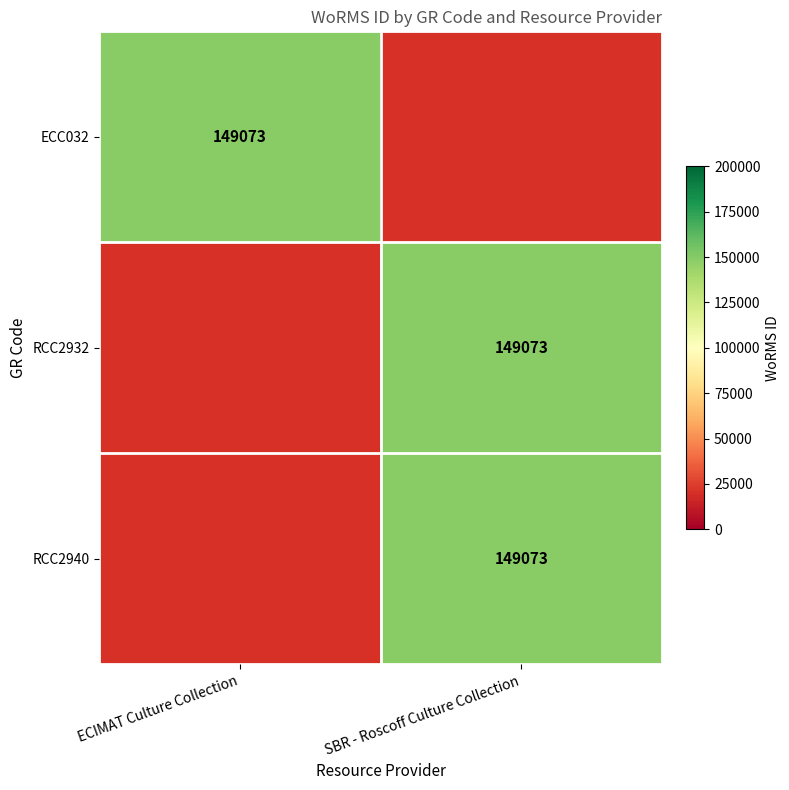

The RCC2932 series shows 149073 at SBR - Roscoff Culture Collection. True or false?

True